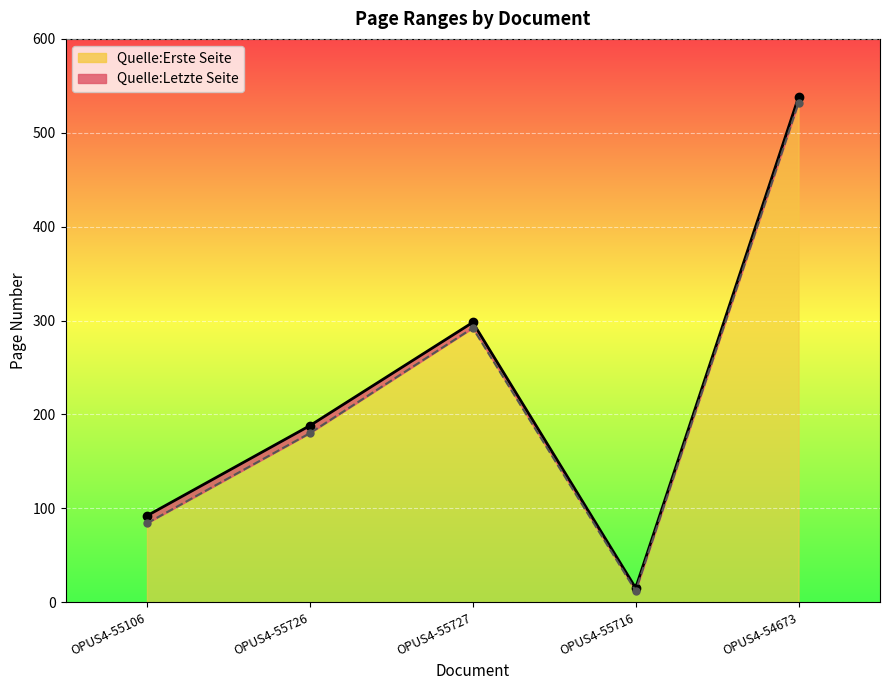

Reading left to right, transcribe all the data shown in this chart.

Quelle:Erste Seite: OPUS4-55106=84	OPUS4-55726=180	OPUS4-55727=292	OPUS4-55716=12	OPUS4-54673=532
Quelle:Letzte Seite: OPUS4-55106=92	OPUS4-55726=188	OPUS4-55727=298	OPUS4-55716=15	OPUS4-54673=538